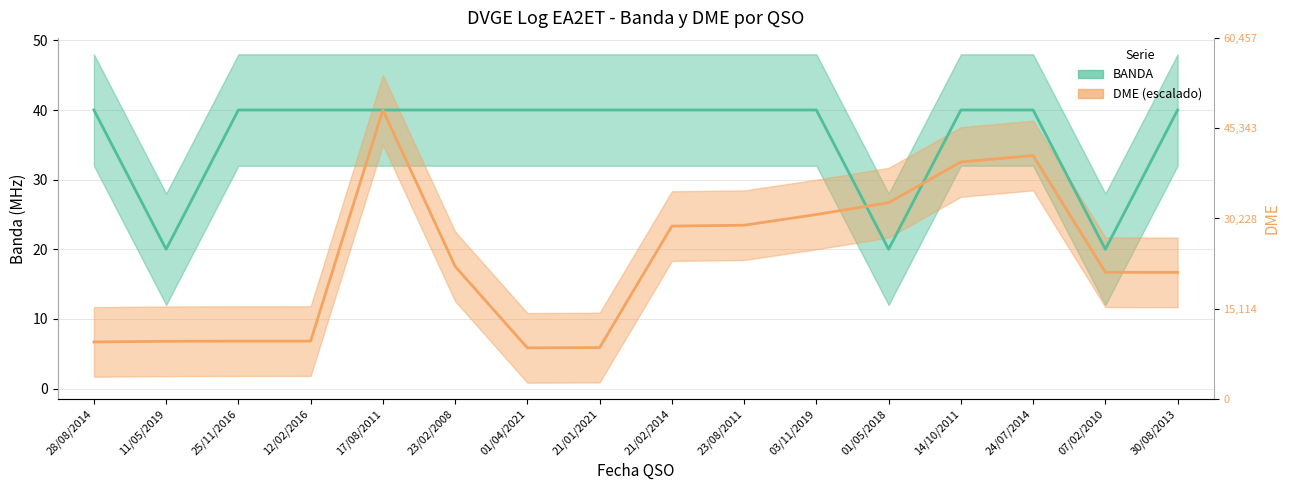

Which series has the largest total across all categories?

BANDA